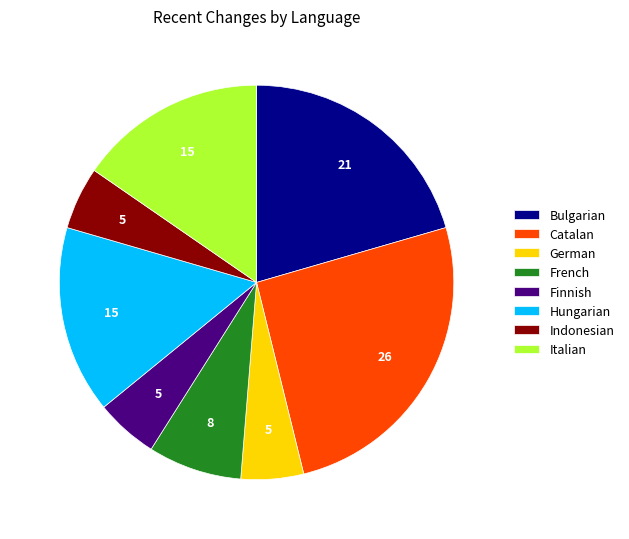

True or false: Catalan accounts for 26% of the total.

True